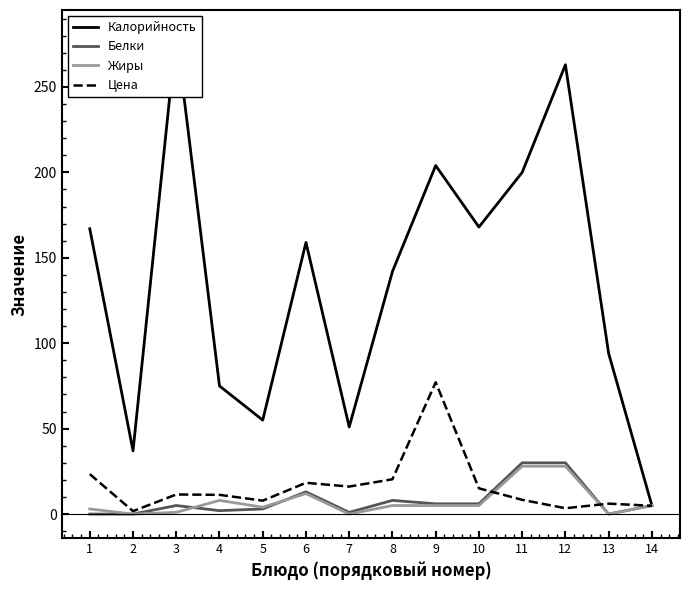

What is the highest value of the Жиры series?

28.0